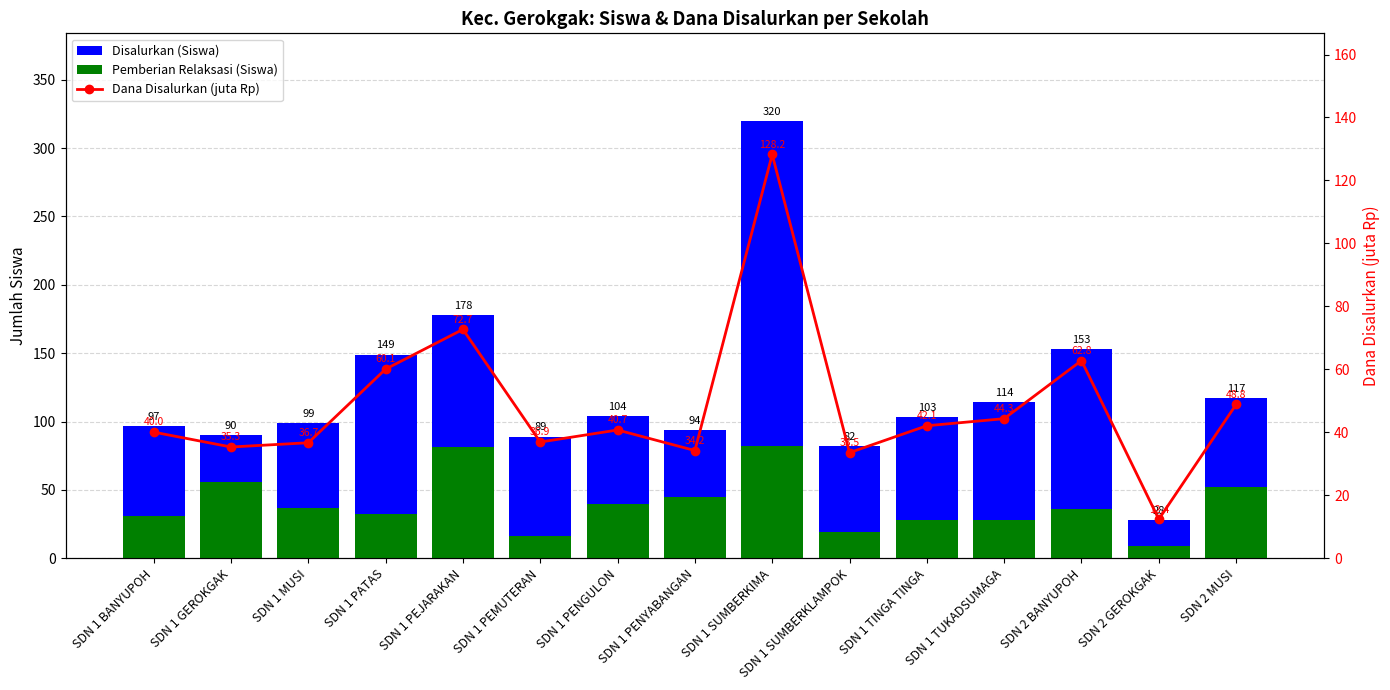

Reading left to right, list all the values displayed in this chart.

Disalurkan (Siswa): 97.0	90.0	99.0	149.0	178.0	89.0	104.0	94.0	320.0	82.0	103.0	114.0	153.0	28.0	117.0
Pemberian Relaksasi (Siswa): 31.0	56.0	37.0	32.0	81.0	16.0	40.0	45.0	82.0	19.0	28.0	28.0	36.0	9.0	52.0
Dana Disalurkan (juta Rp): 40.0	35.3	36.7	60.1	72.7	36.9	40.7	34.2	128.2	33.5	42.1	44.3	62.8	12.4	48.8